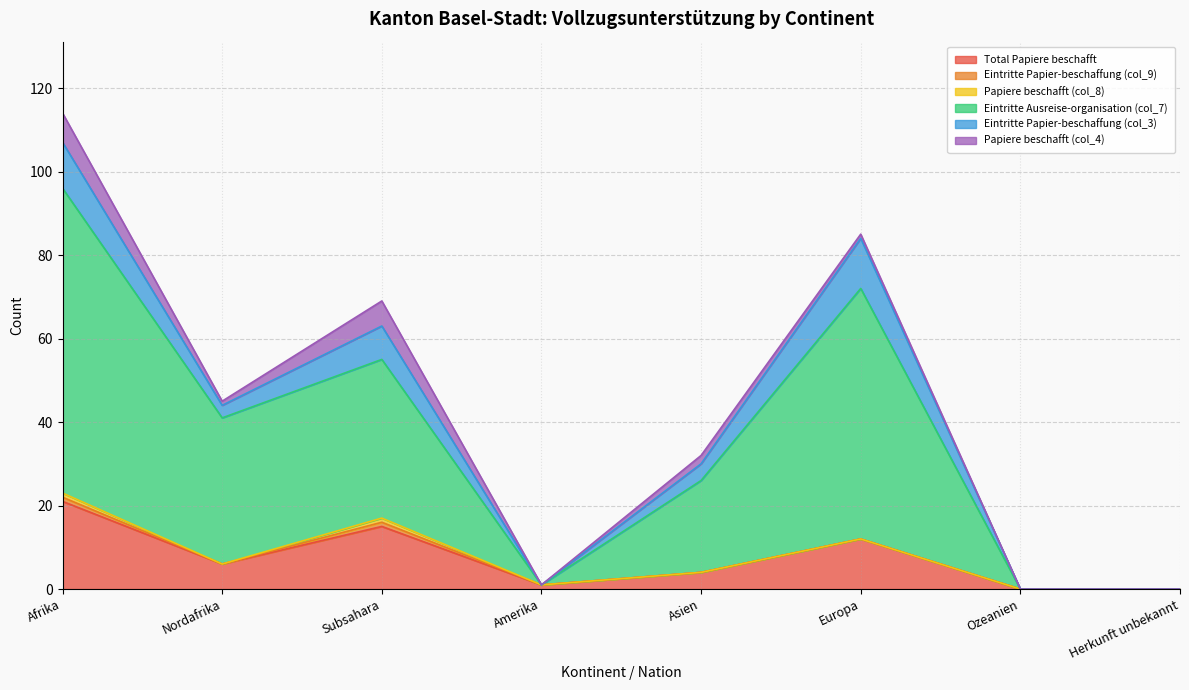

Rank the series by their maximum value, from highest to lowest.

Eintritte Ausreise-organisation (col_7), Total Papiere beschafft, Eintritte Papier-beschaffung (col_3), Papiere beschafft (col_4), Eintritte Papier-beschaffung (col_9), Papiere beschafft (col_8)